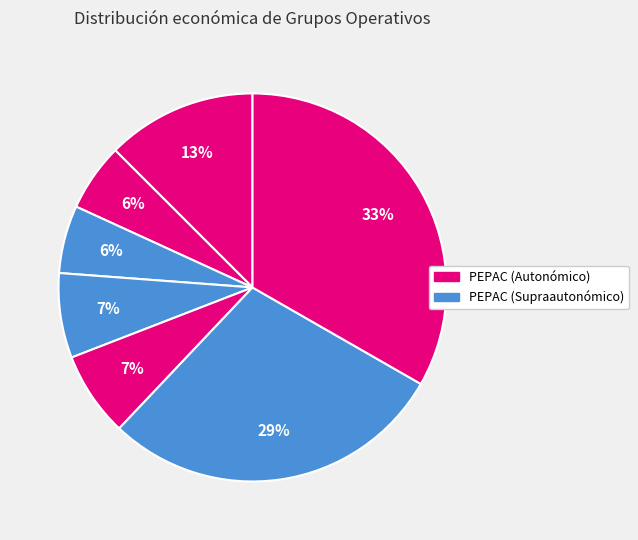

Is there a majority slice in this chart?

No